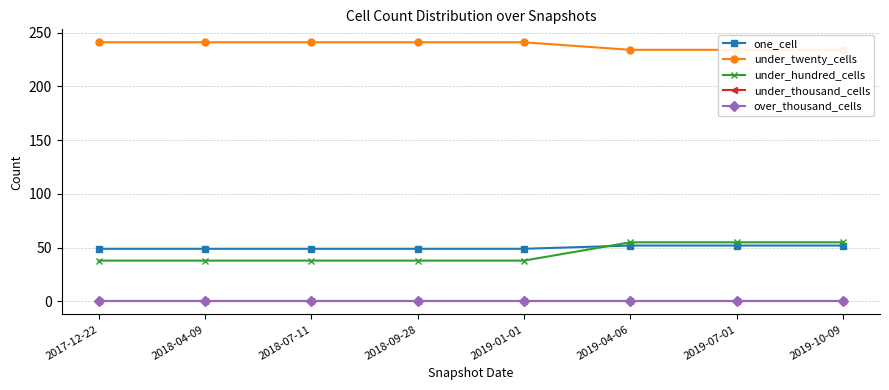

True or false: over_thousand_cells has a value of 0 at 2018-07-11.

True